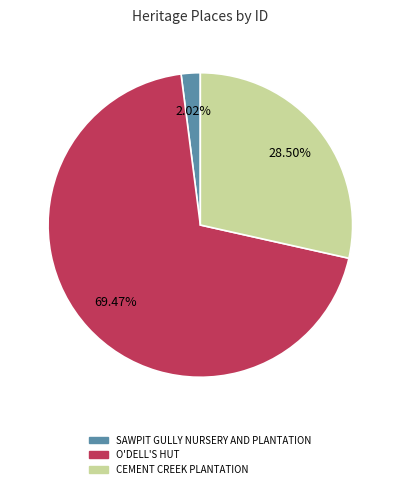

Do CEMENT CREEK PLANTATION and O'DELL'S HUT together represent more than half of the pie?

Yes